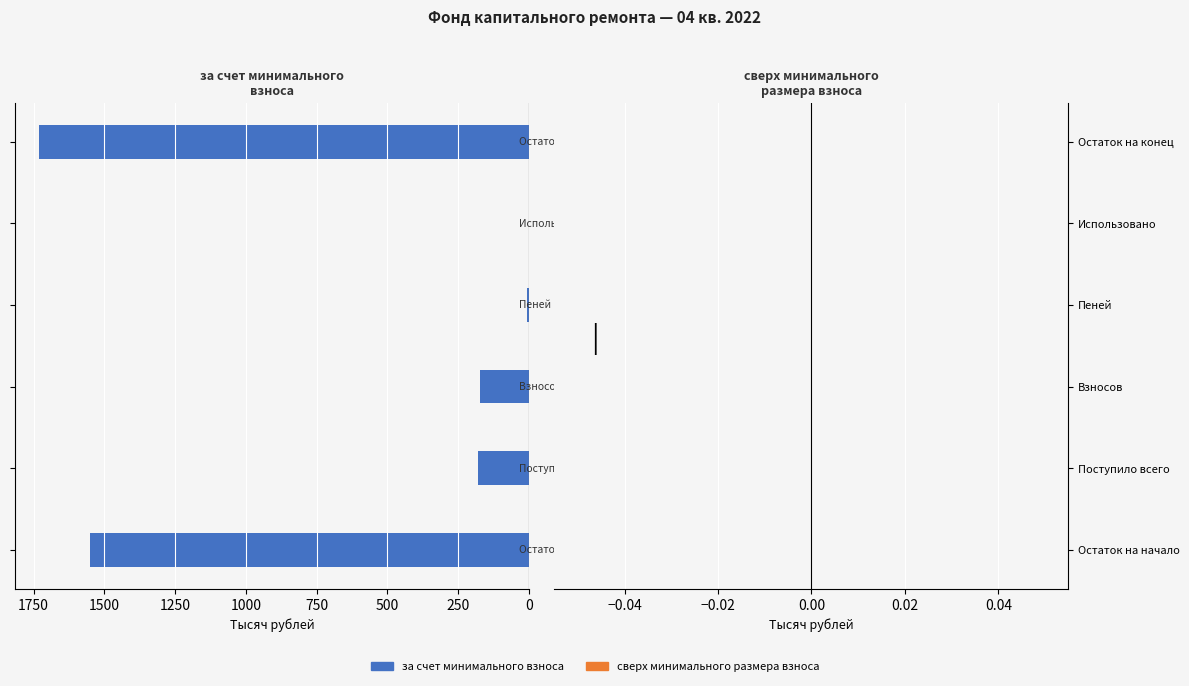

What is the greatest value displayed?

1729.7